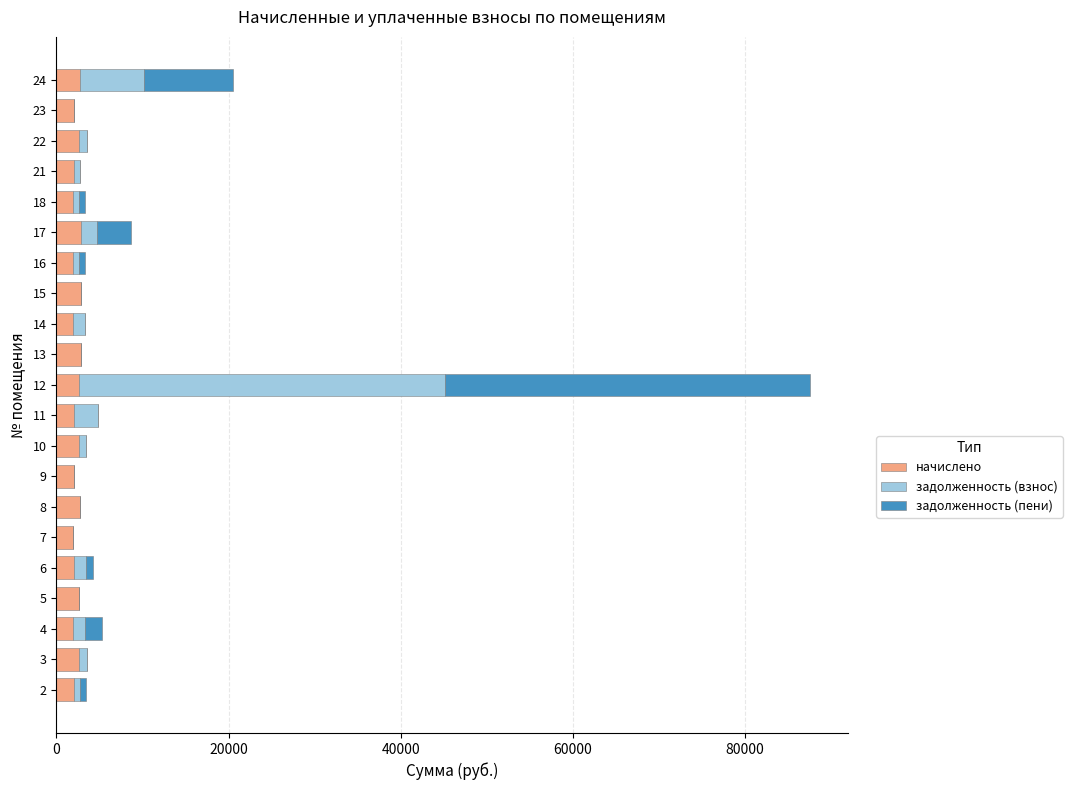

What is the maximum value for начислено?

2835.3